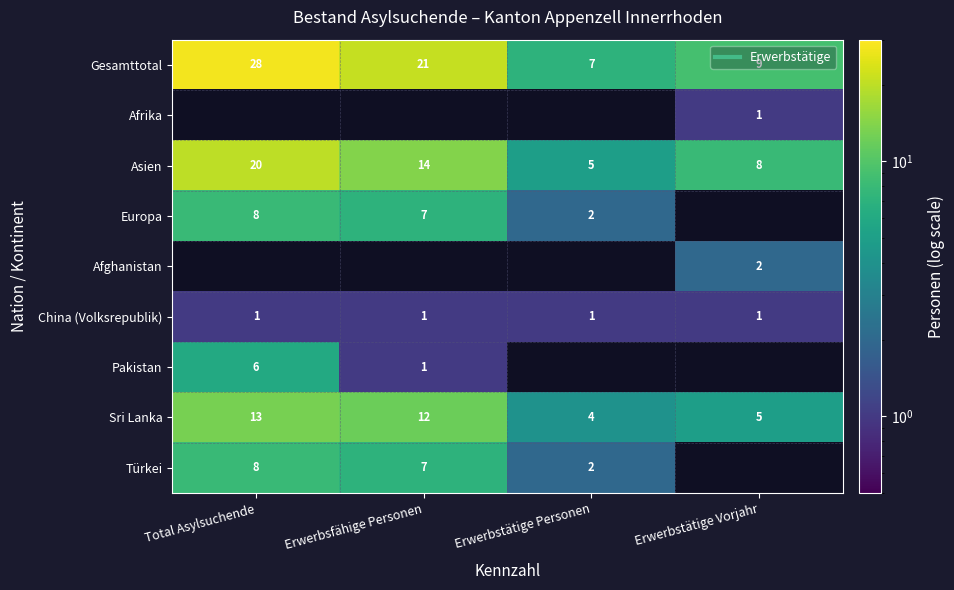

At which category does the chart reach its minimum across all series?

Erwerbstätige Vorjahr